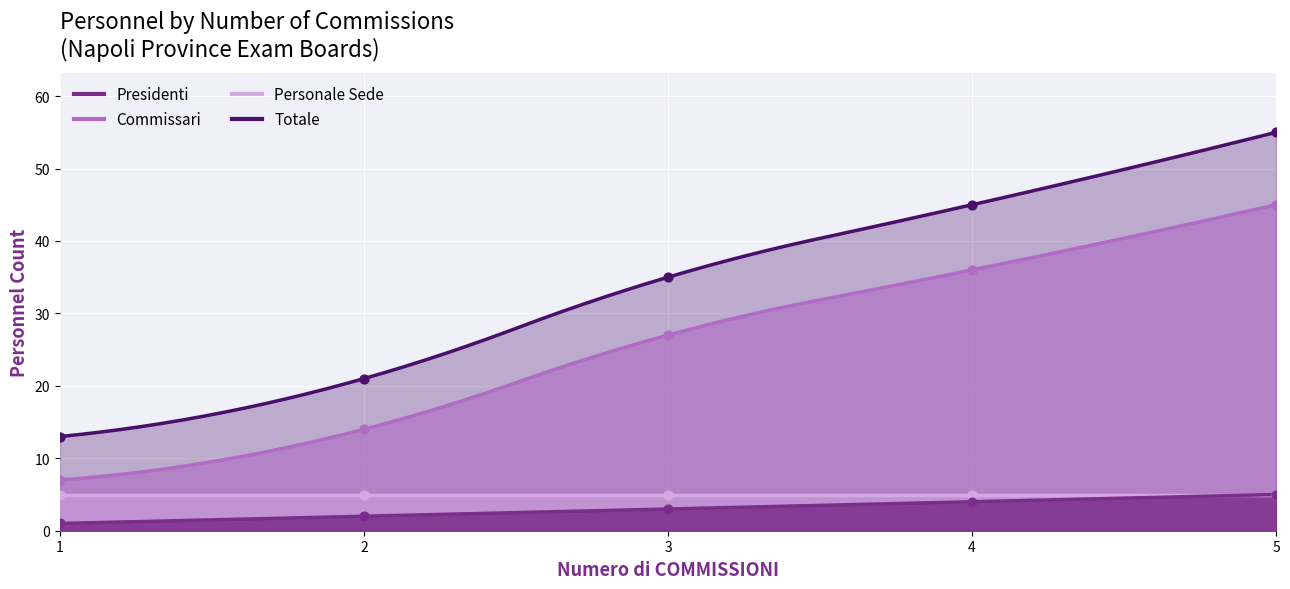

Which series has the largest Y range (max minus min)?

Totale